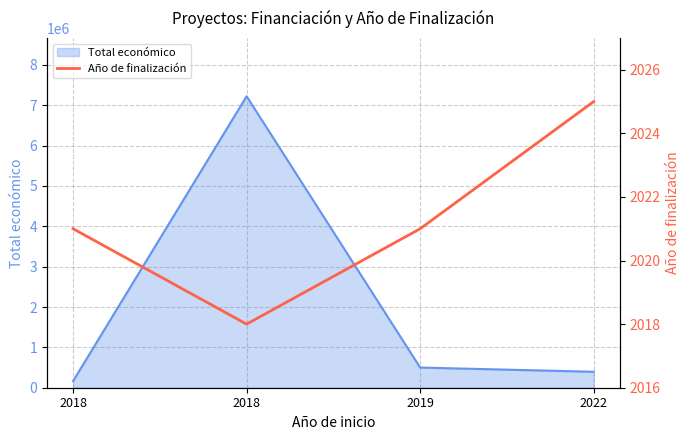

At which label does the data first exceed 2021?

2022